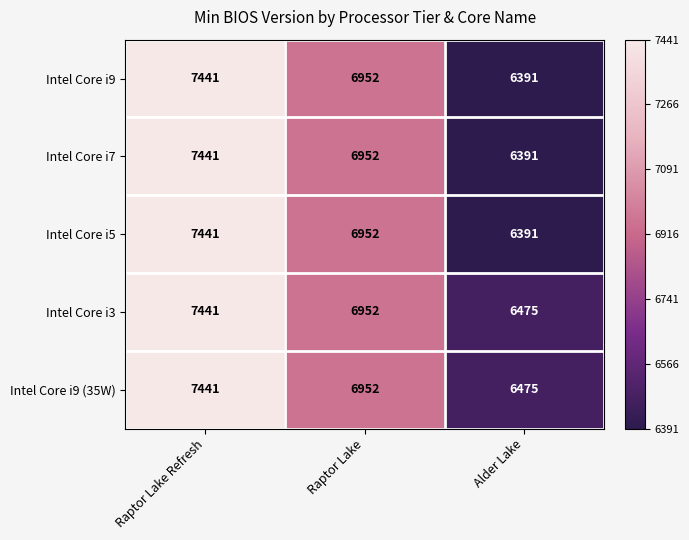

What is the average value of the Intel Core i9 series?

6928